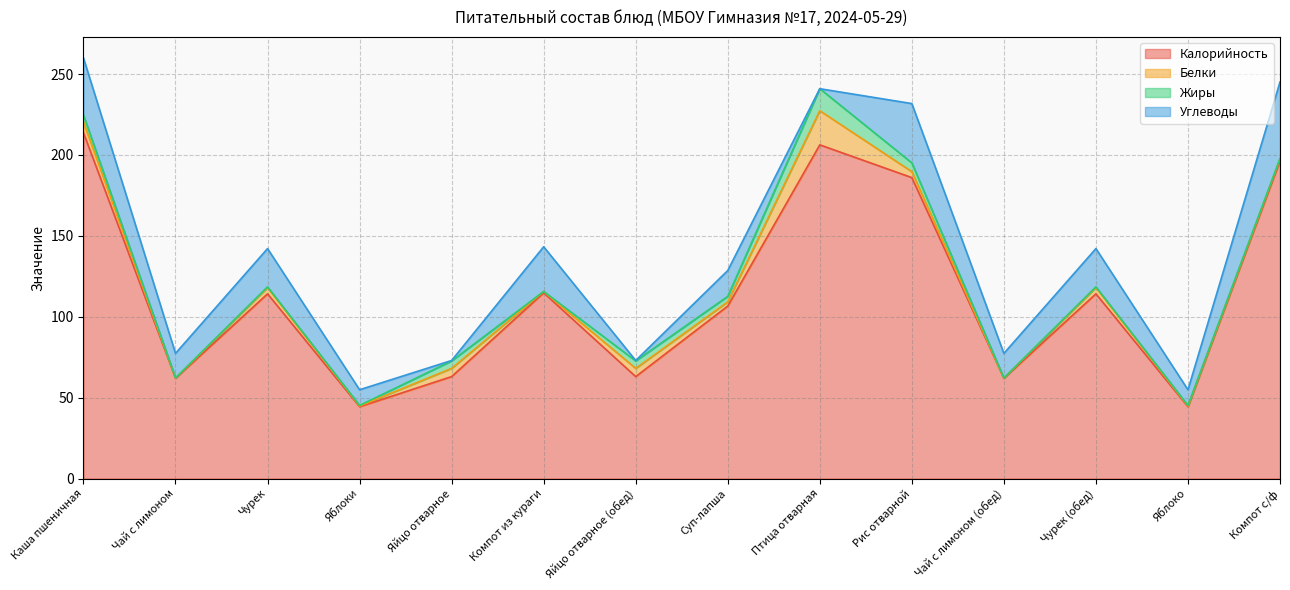

The value of Белки at Суп-лапша is 2.6. True or false?

True